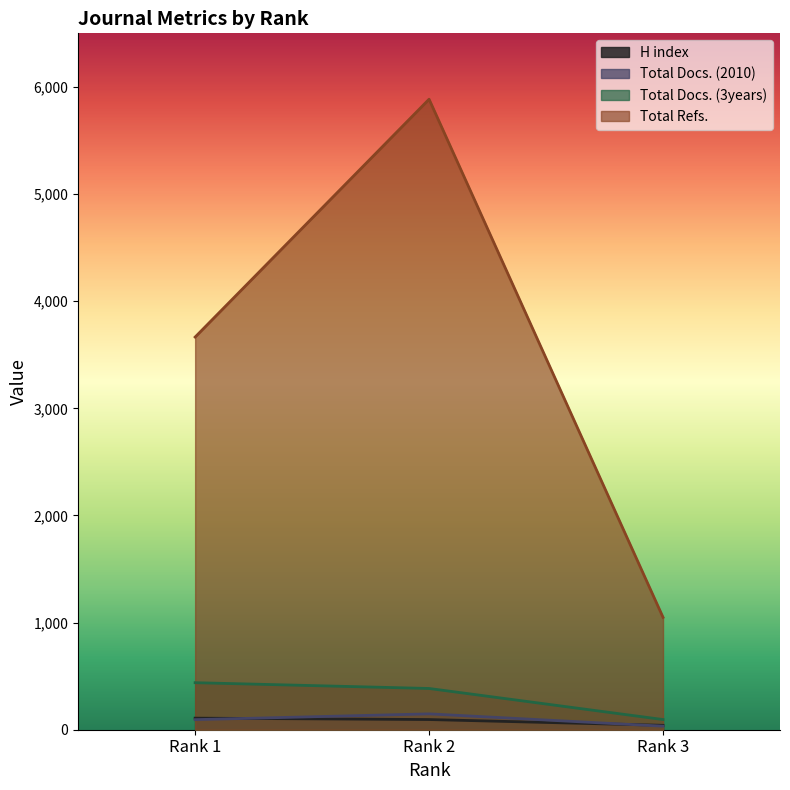

How many data points in H index are above 95?

1